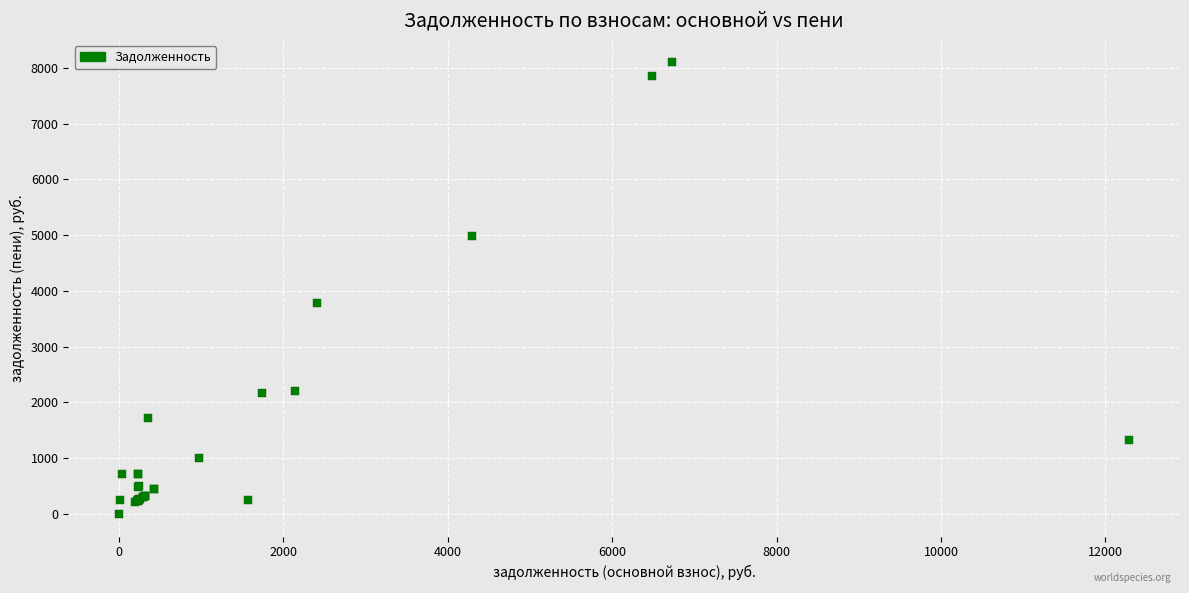

What Y value in the scatter plot is closest to 4047?

3780.4